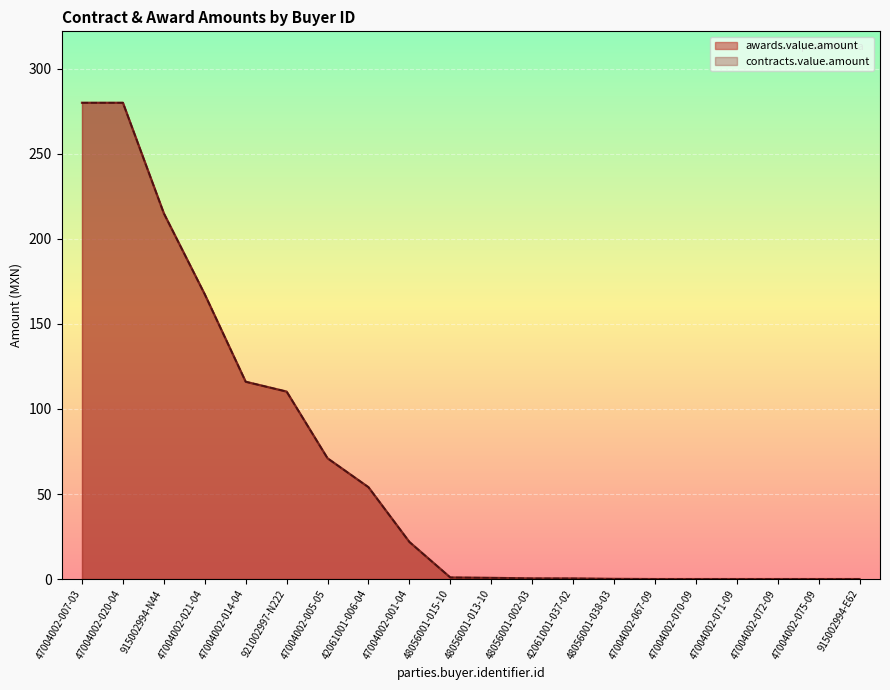

What is the total value across all series at 42061001-037-02?

0.7